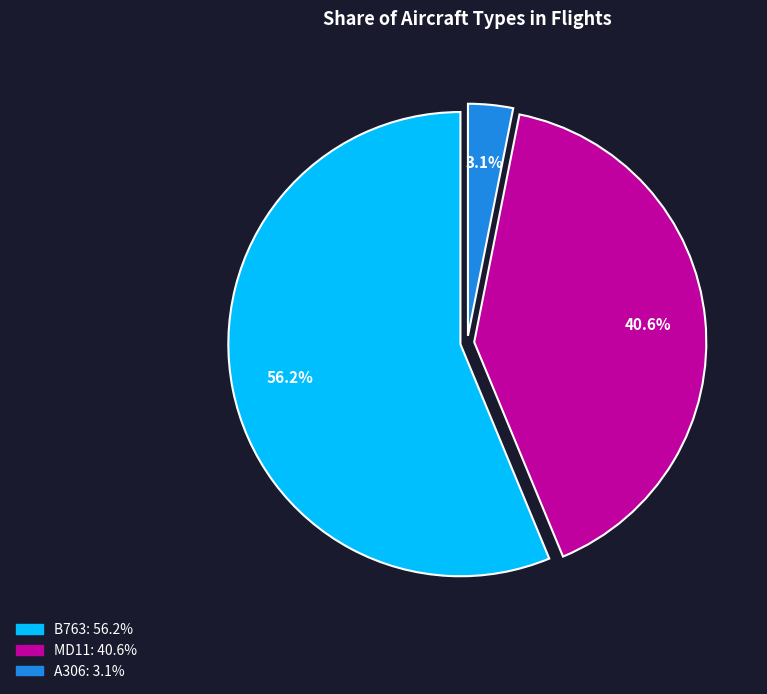

Is B763 the majority of the pie?

Yes